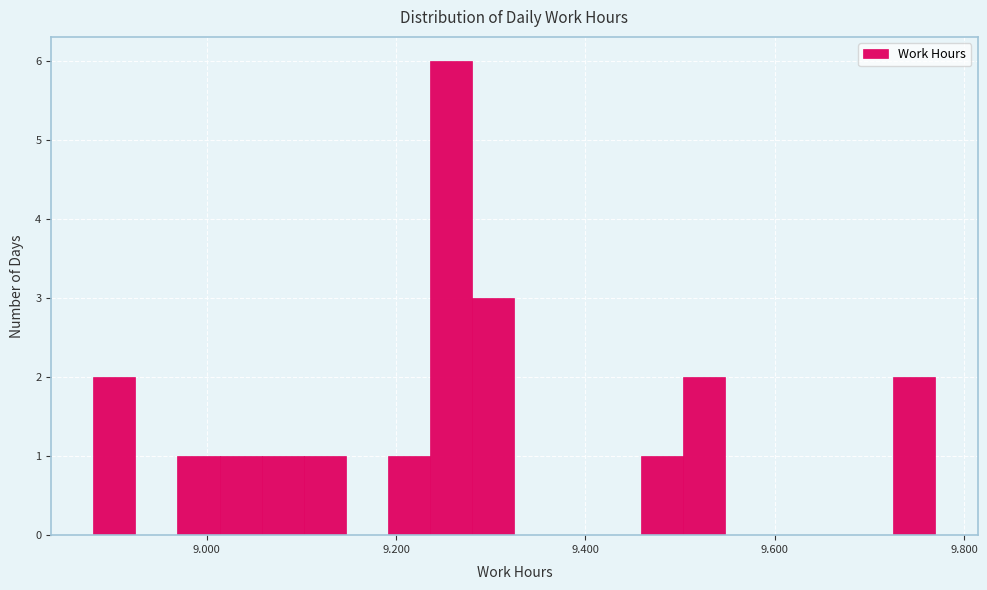

Read against the x-axis, roughly where is the centre of the tallest bar?

9.26